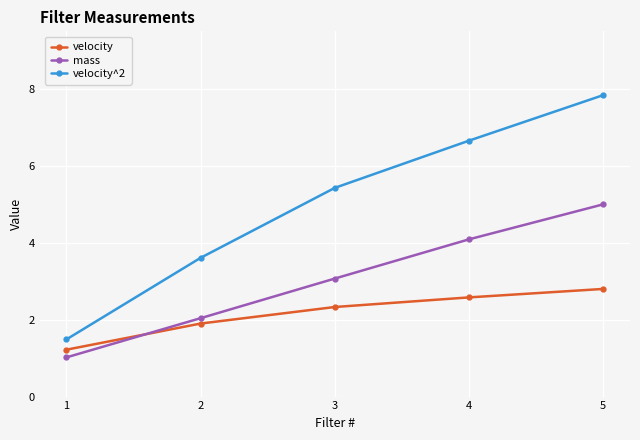

True or false: velocity^2 and mass intersect in this chart.

False